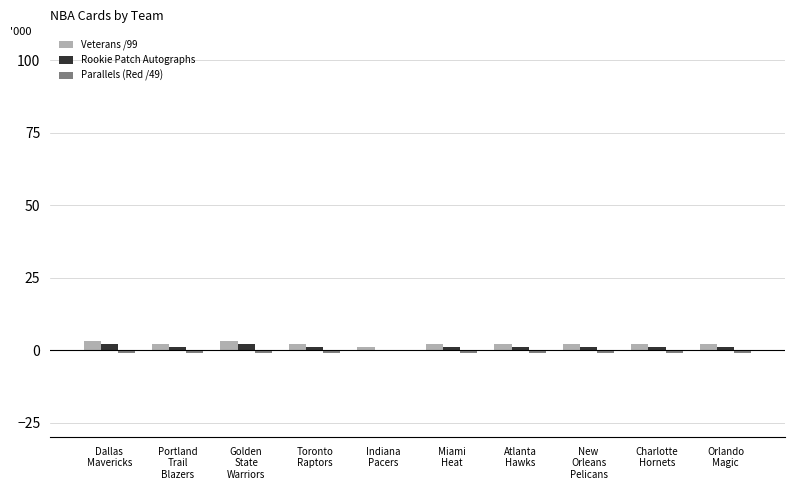

What is the maximum value for Rookie Patch Autographs?

2